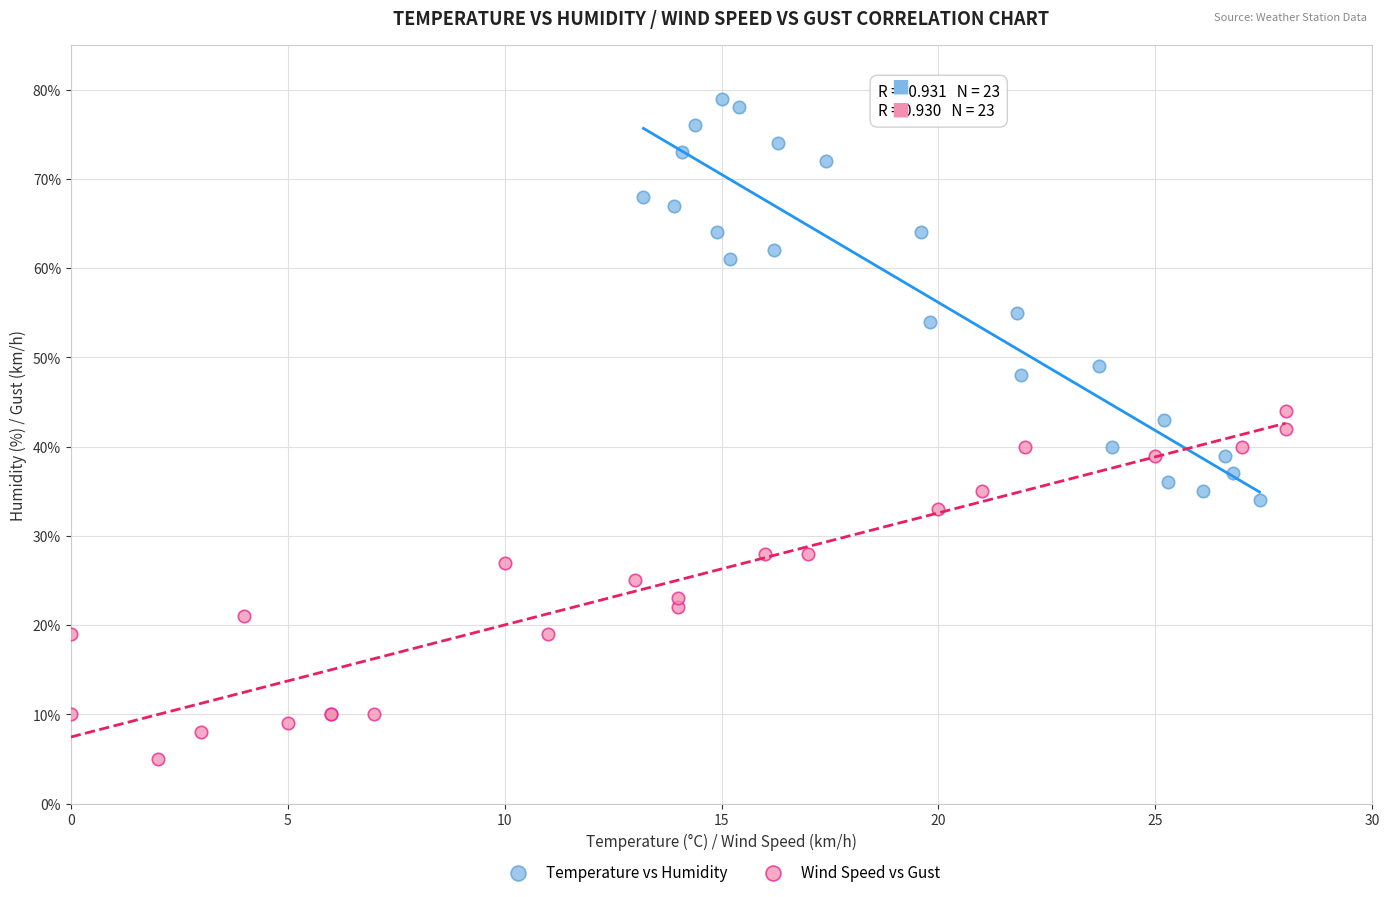

Which series contains the lowest Y value?

Wind Speed vs Gust